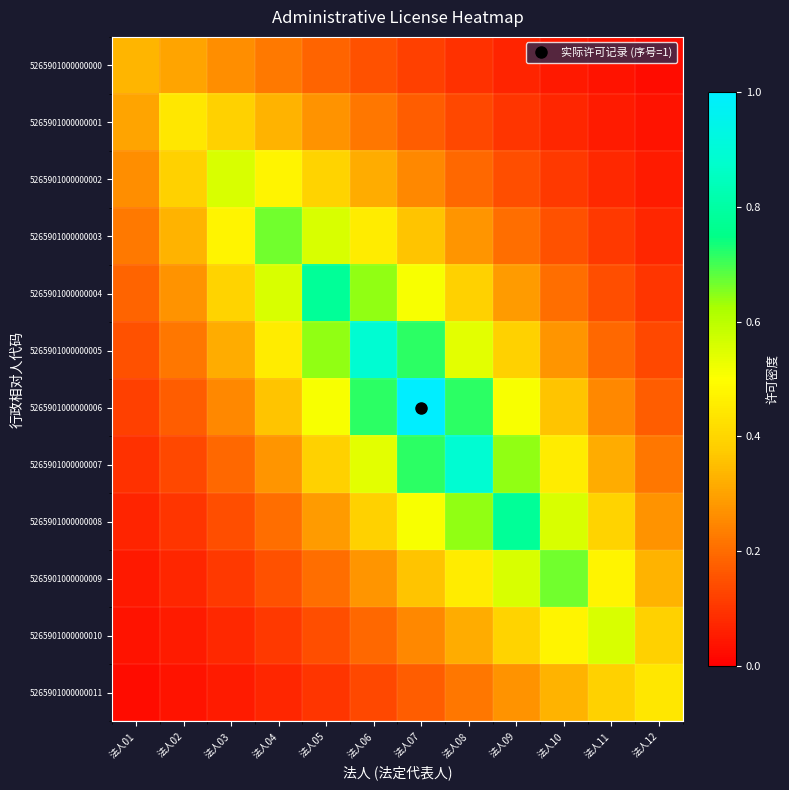

How many categories are shown in the chart?

12